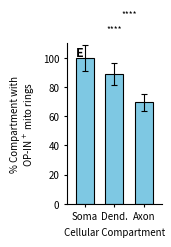

List the labels in order of value, smallest first.

Axon, Dend., Soma